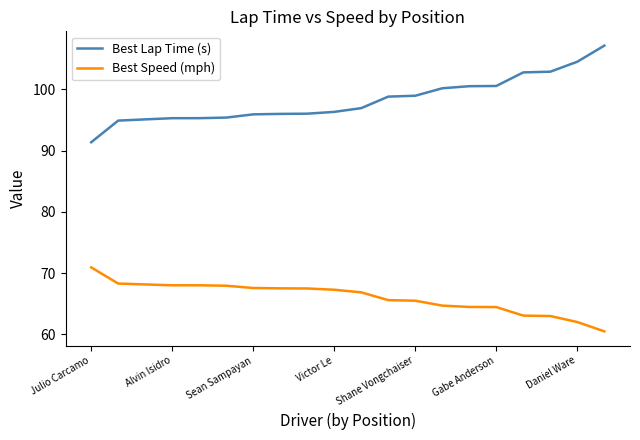

Which series has the largest total across all categories?

Best Lap Time (s)